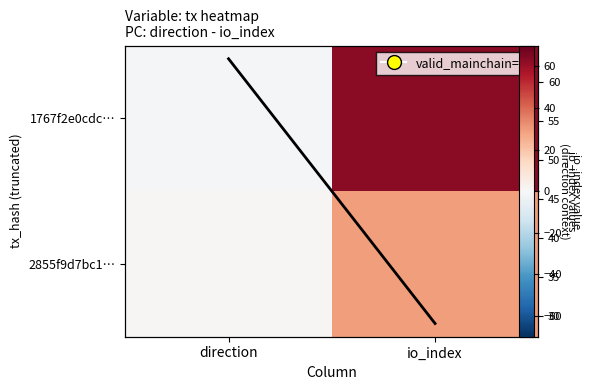

Which has a higher value, direction or io_index?

io_index